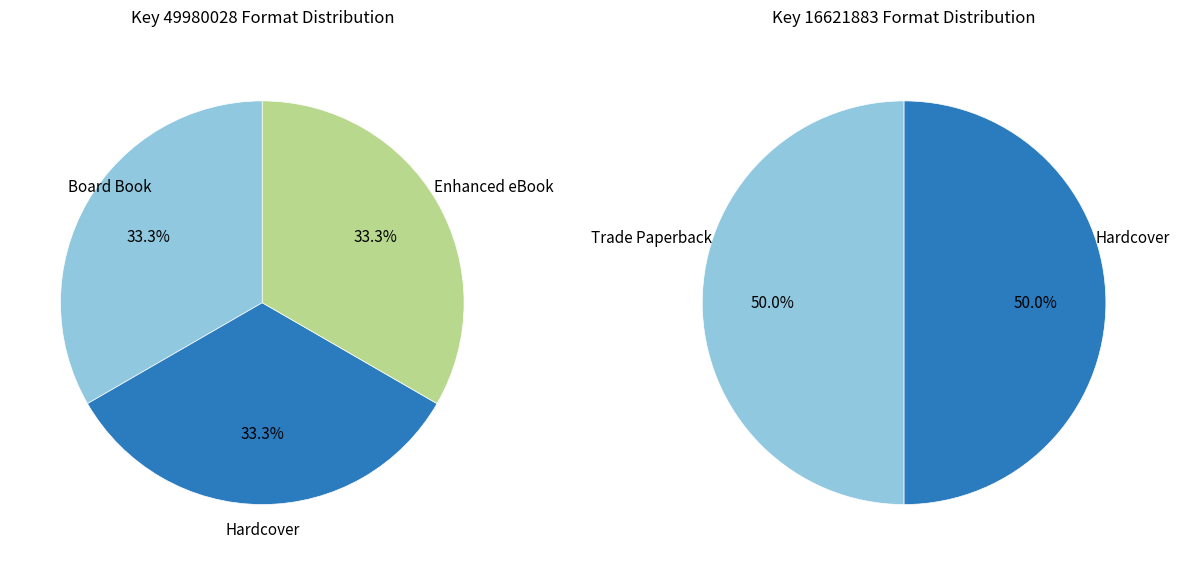

Count the number of slices in the pie.

2